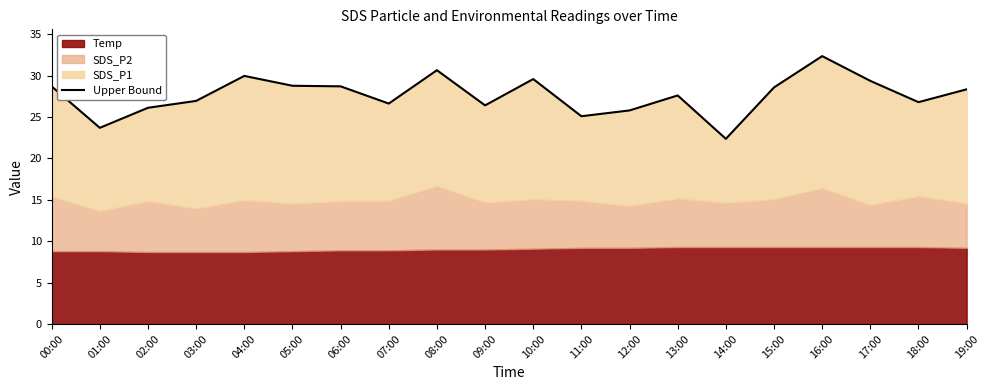

What is the ratio of the value at 19:00 to the value at 12:00?

1.1